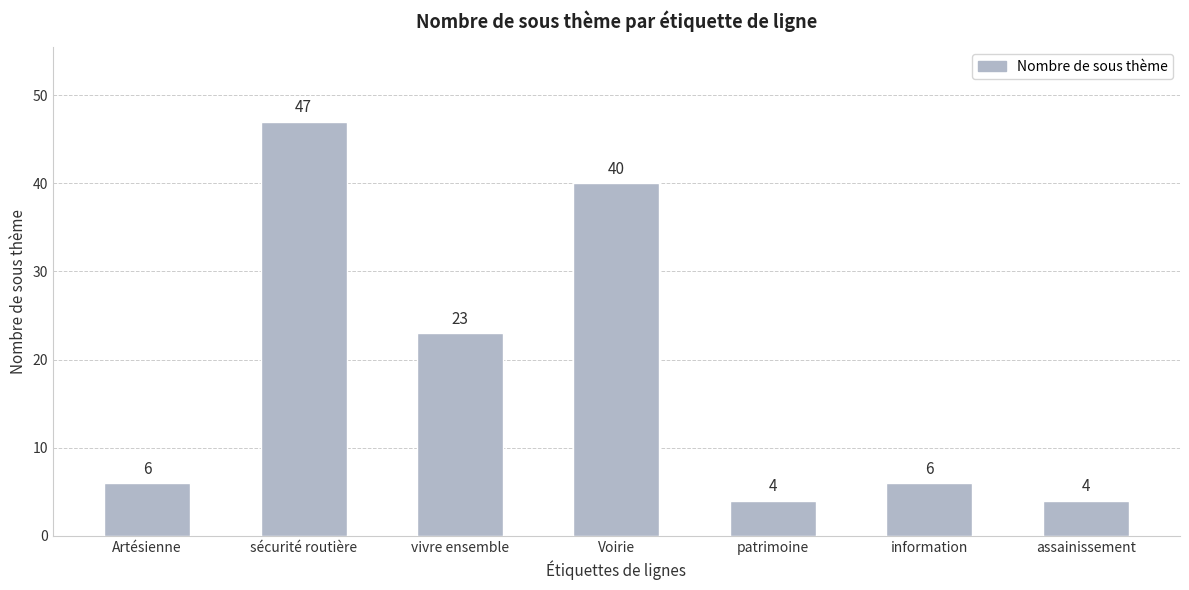

Between sécurité routière and Voirie, which is larger?

sécurité routière